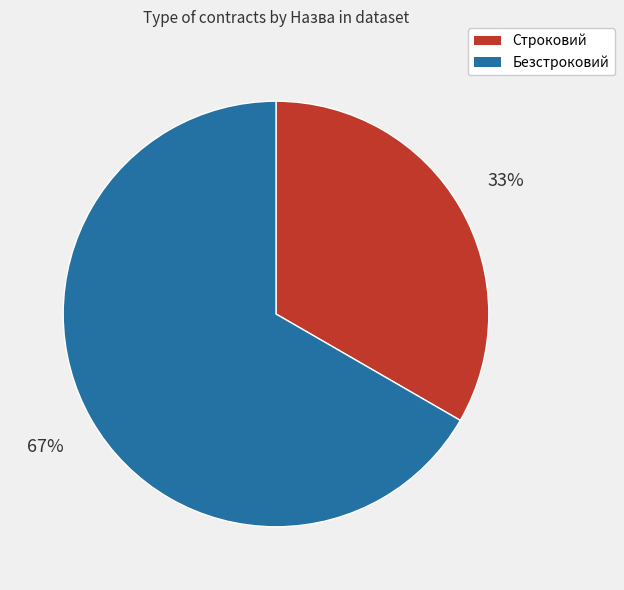

How many segments does this pie chart have?

2